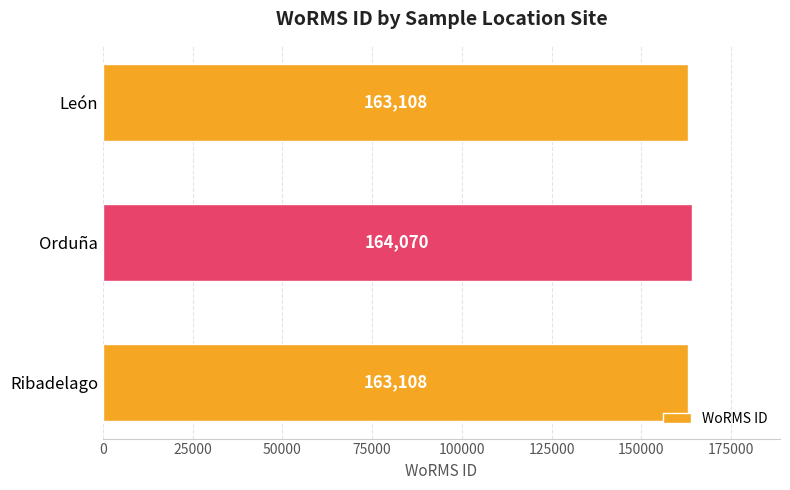

What is the difference between the maximum and minimum values?

962